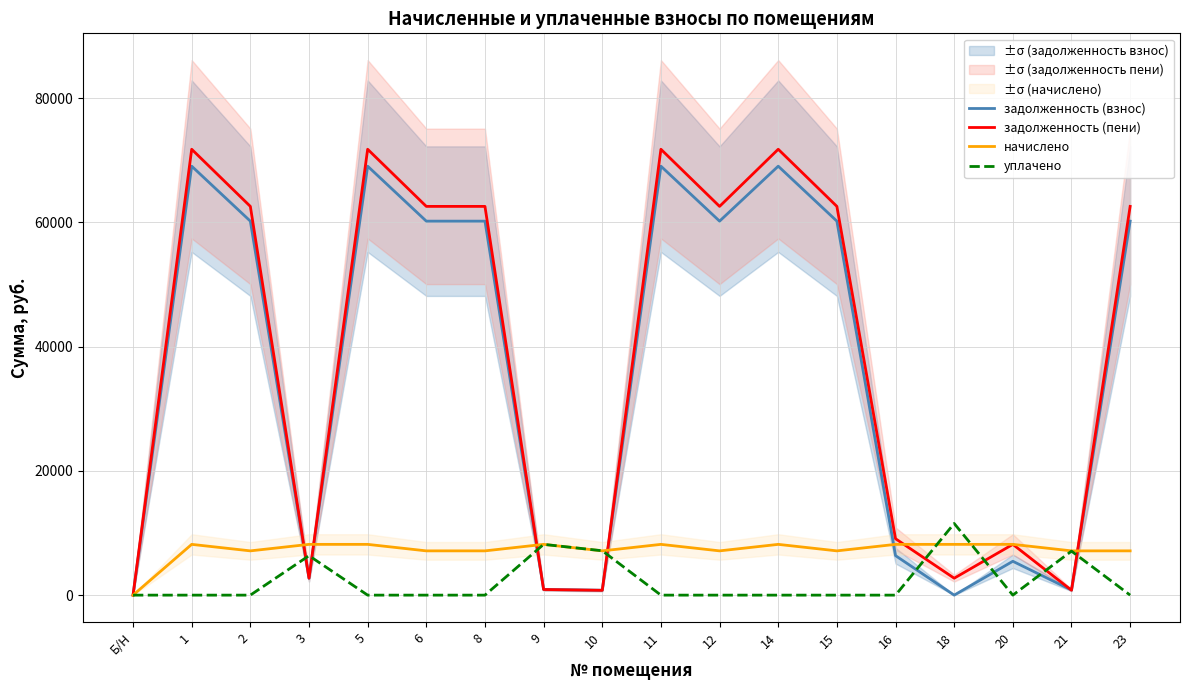

What is the sum of all задолженность (пени) values?

687753.9